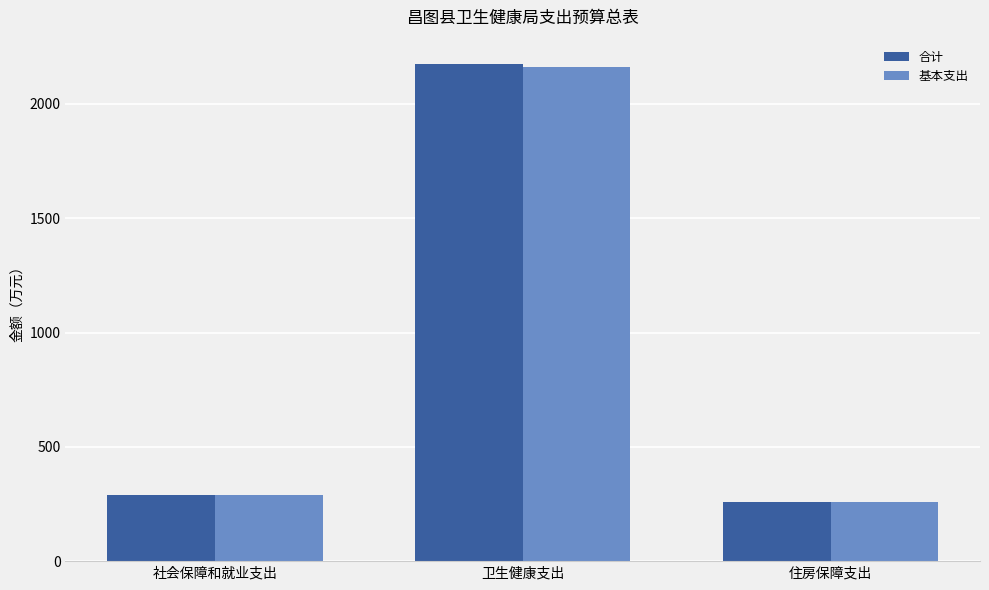

What are all the series names shown in the legend?

合计, 基本支出